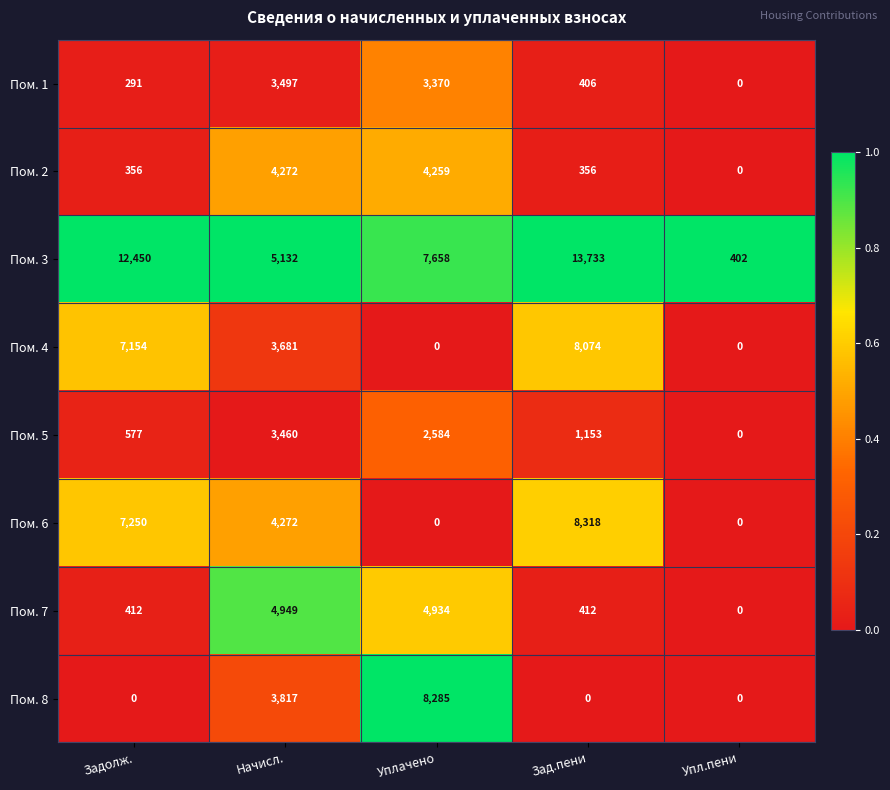

Which series has the largest total across all categories?

Пом. 3